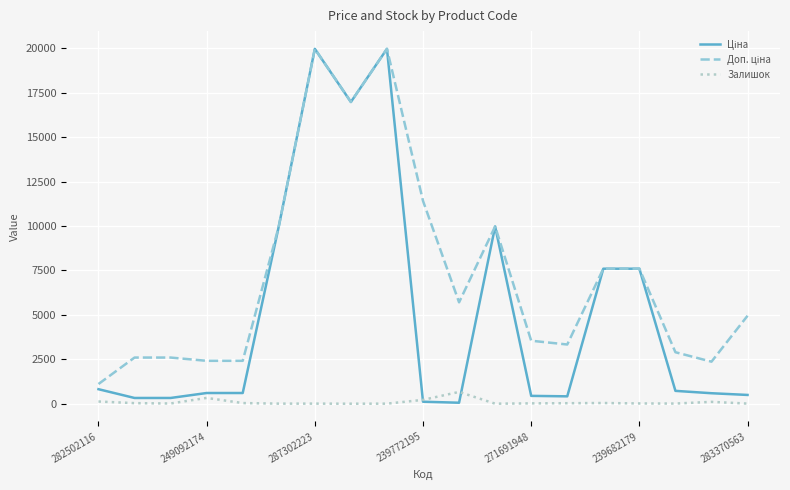

What is the greatest value displayed?

19964.2